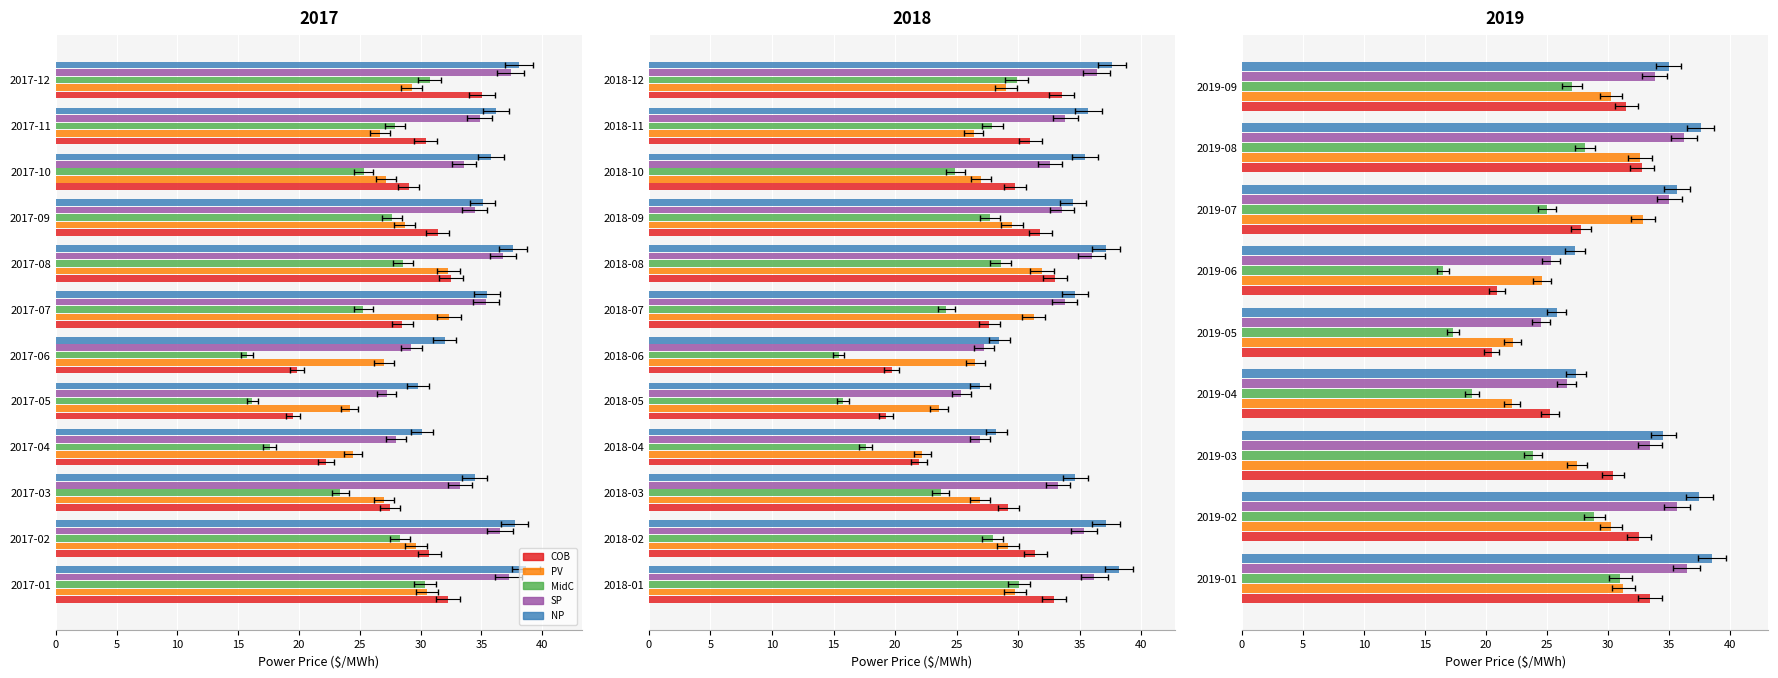

True or false: COB has a value of 20.9 at 2019-06.

True